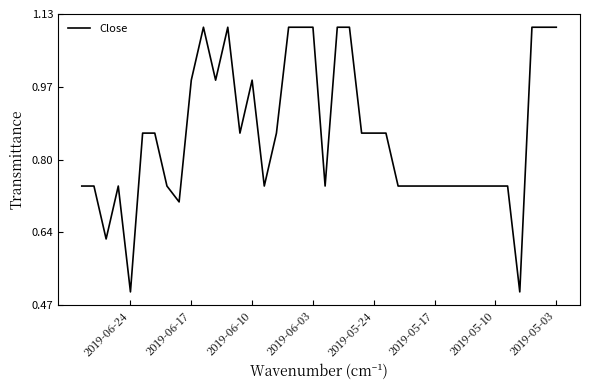

The value at 2019-06-17 is 0.7. True or false?

True